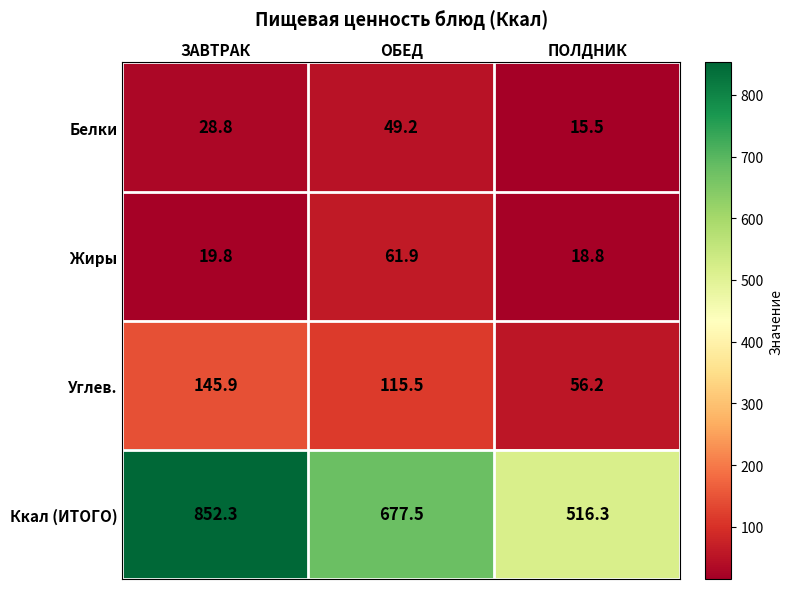

What is the greatest value displayed?

852.3